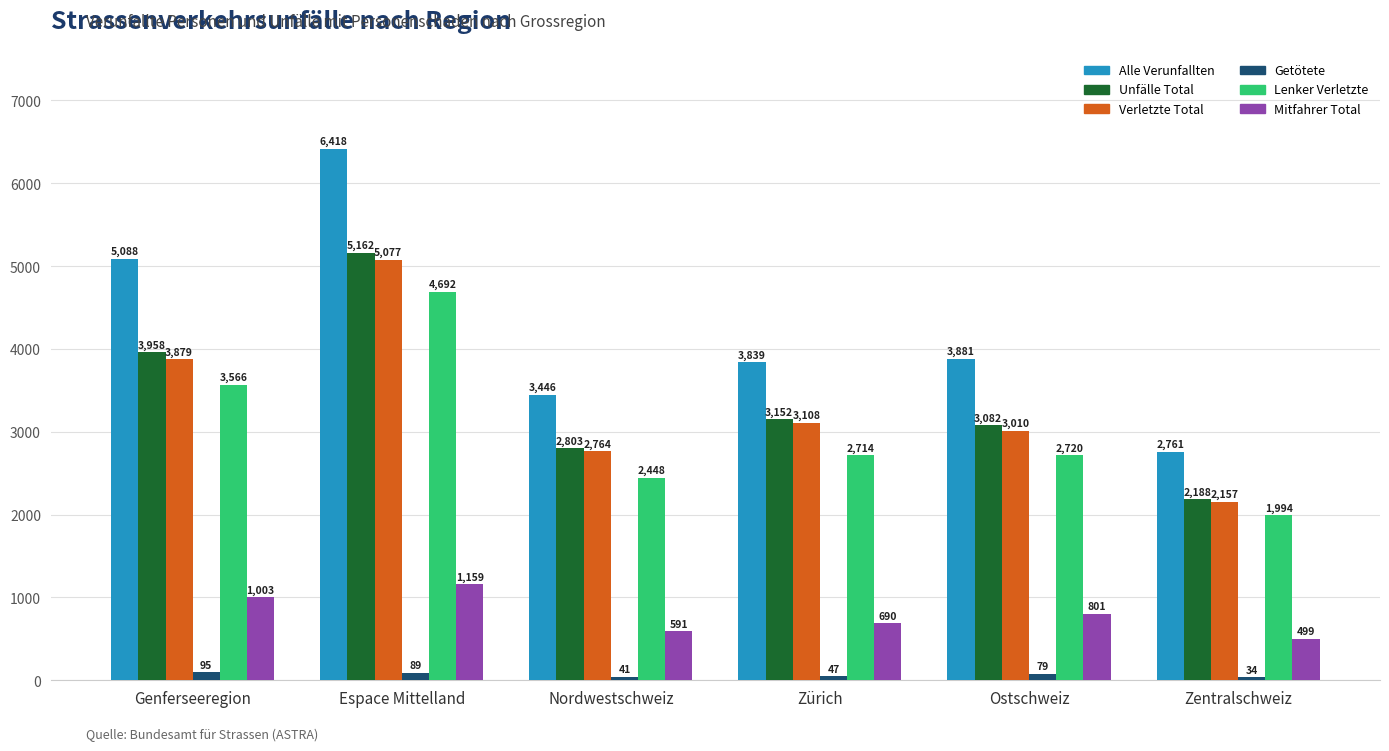

The value of Unfälle Total at Nordwestschweiz is 2803. True or false?

True